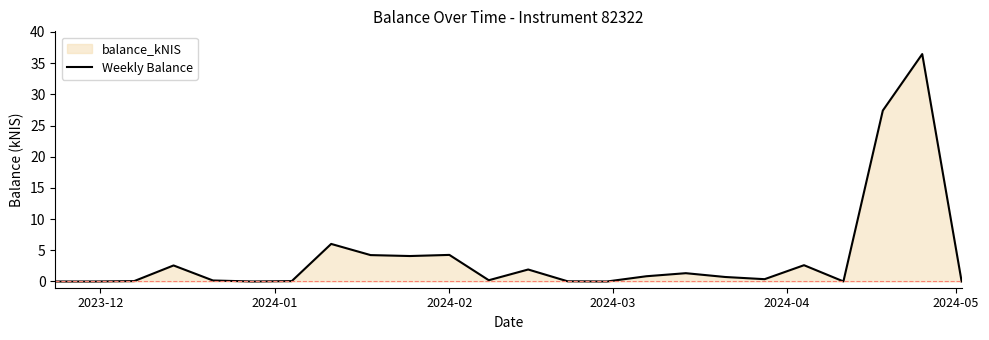

What is the greatest value displayed?

36.5